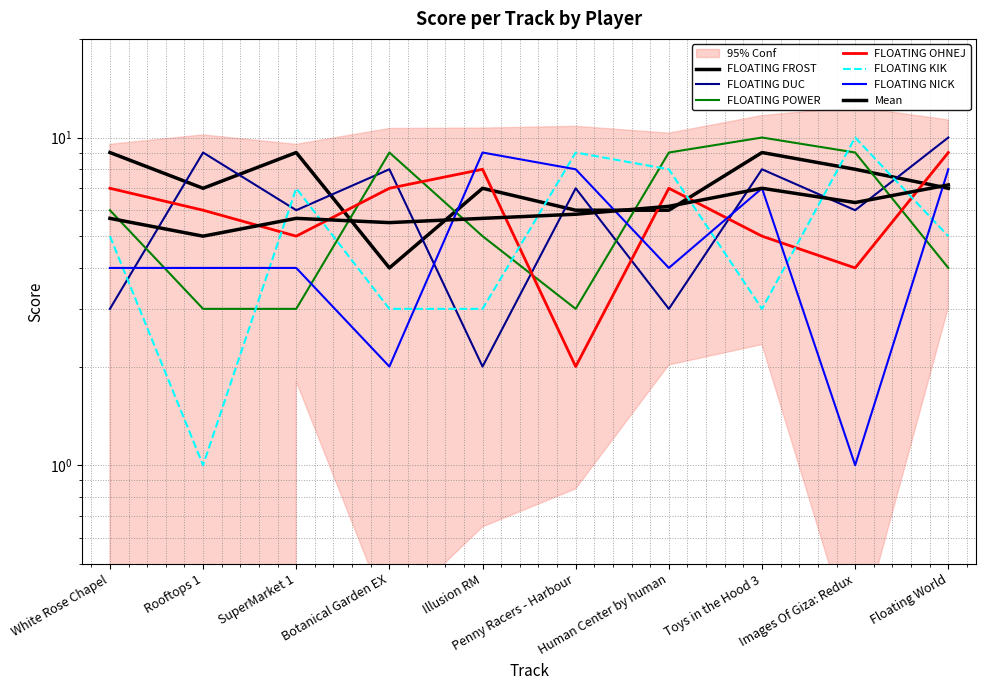

What is the spread (max minus min) of values at SuperMarket 1?

6